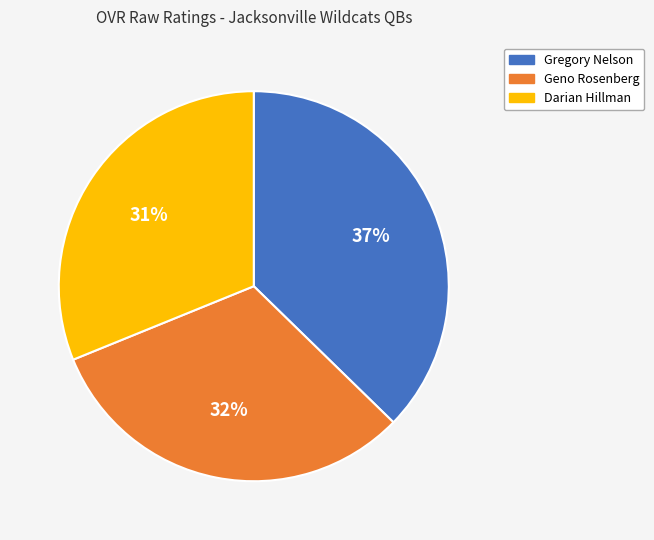

To the nearest percent, what percentage of the pie is Darian Hillman?

31%